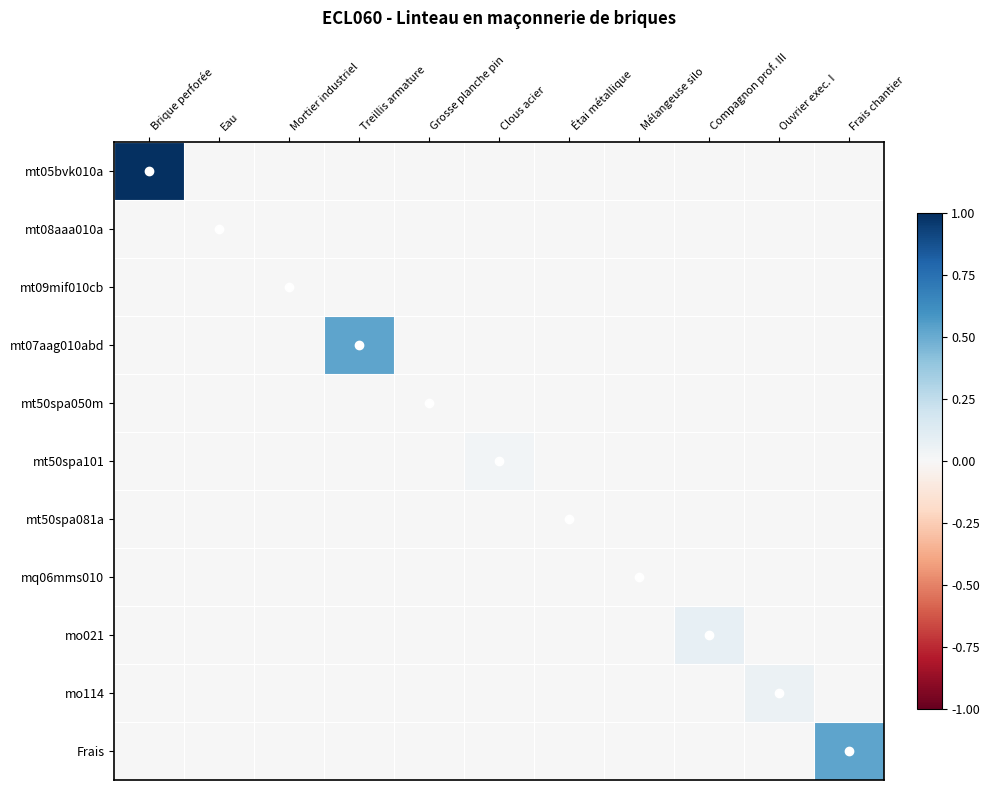

Reading right to left, what are all the values shown in this chart?

mt05bvk010a: Frais chantier=0.0	Ouvrier exec. I=0.0	Compagnon prof. III=0.0	Mélangeuse silo=0.0	Étai métallique=0.0	Clous acier=0.0	Grosse planche pin=0.0	Treillis armature=0.0	Mortier industriel=0.0	Eau=0.0	Brique perforée=1.0
mt08aaa010a: Frais chantier=0.0	Ouvrier exec. I=0.0	Compagnon prof. III=0.0	Mélangeuse silo=0.0	Étai métallique=0.0	Clous acier=0.0	Grosse planche pin=0.0	Treillis armature=0.0	Mortier industriel=0.0	Eau=0.0	Brique perforée=0.0
mt09mif010cb: Frais chantier=0.0	Ouvrier exec. I=0.0	Compagnon prof. III=0.0	Mélangeuse silo=0.0	Étai métallique=0.0	Clous acier=0.0	Grosse planche pin=0.0	Treillis armature=0.0	Mortier industriel=0.0	Eau=0.0	Brique perforée=0.0
mt07aag010abd: Frais chantier=0.0	Ouvrier exec. I=0.0	Compagnon prof. III=0.0	Mélangeuse silo=0.0	Étai métallique=0.0	Clous acier=0.0	Grosse planche pin=0.0	Treillis armature=0.5	Mortier industriel=0.0	Eau=0.0	Brique perforée=0.0
mt50spa050m: Frais chantier=0.0	Ouvrier exec. I=0.0	Compagnon prof. III=0.0	Mélangeuse silo=0.0	Étai métallique=0.0	Clous acier=0.0	Grosse planche pin=0.0	Treillis armature=0.0	Mortier industriel=0.0	Eau=0.0	Brique perforée=0.0
mt50spa101: Frais chantier=0.0	Ouvrier exec. I=0.0	Compagnon prof. III=0.0	Mélangeuse silo=0.0	Étai métallique=0.0	Clous acier=0.0	Grosse planche pin=0.0	Treillis armature=0.0	Mortier industriel=0.0	Eau=0.0	Brique perforée=0.0
mt50spa081a: Frais chantier=0.0	Ouvrier exec. I=0.0	Compagnon prof. III=0.0	Mélangeuse silo=0.0	Étai métallique=0.0	Clous acier=0.0	Grosse planche pin=0.0	Treillis armature=0.0	Mortier industriel=0.0	Eau=0.0	Brique perforée=0.0
mq06mms010: Frais chantier=0.0	Ouvrier exec. I=0.0	Compagnon prof. III=0.0	Mélangeuse silo=0.0	Étai métallique=0.0	Clous acier=0.0	Grosse planche pin=0.0	Treillis armature=0.0	Mortier industriel=0.0	Eau=0.0	Brique perforée=0.0
mo021: Frais chantier=0.0	Ouvrier exec. I=0.0	Compagnon prof. III=0.1	Mélangeuse silo=0.0	Étai métallique=0.0	Clous acier=0.0	Grosse planche pin=0.0	Treillis armature=0.0	Mortier industriel=0.0	Eau=0.0	Brique perforée=0.0
mo114: Frais chantier=0.0	Ouvrier exec. I=0.1	Compagnon prof. III=0.0	Mélangeuse silo=0.0	Étai métallique=0.0	Clous acier=0.0	Grosse planche pin=0.0	Treillis armature=0.0	Mortier industriel=0.0	Eau=0.0	Brique perforée=0.0
Frais: Frais chantier=0.5	Ouvrier exec. I=0.0	Compagnon prof. III=0.0	Mélangeuse silo=0.0	Étai métallique=0.0	Clous acier=0.0	Grosse planche pin=0.0	Treillis armature=0.0	Mortier industriel=0.0	Eau=0.0	Brique perforée=0.0